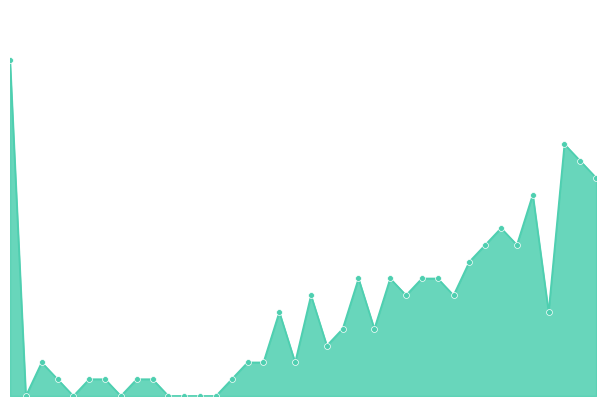

Does the chart have visible grid lines?

No